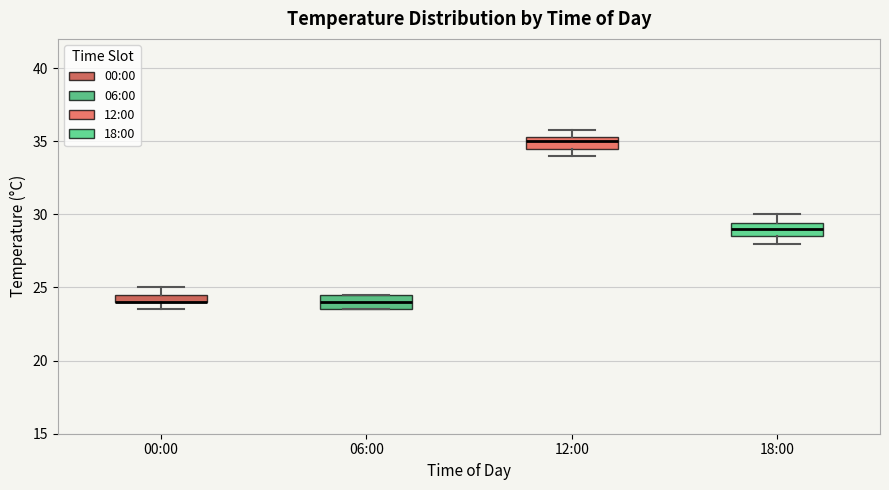

Where is the lower edge of the box for 12:00 on the y-axis? The values are not printed on the chart, so give them approximately, as read against the axis.

34.5